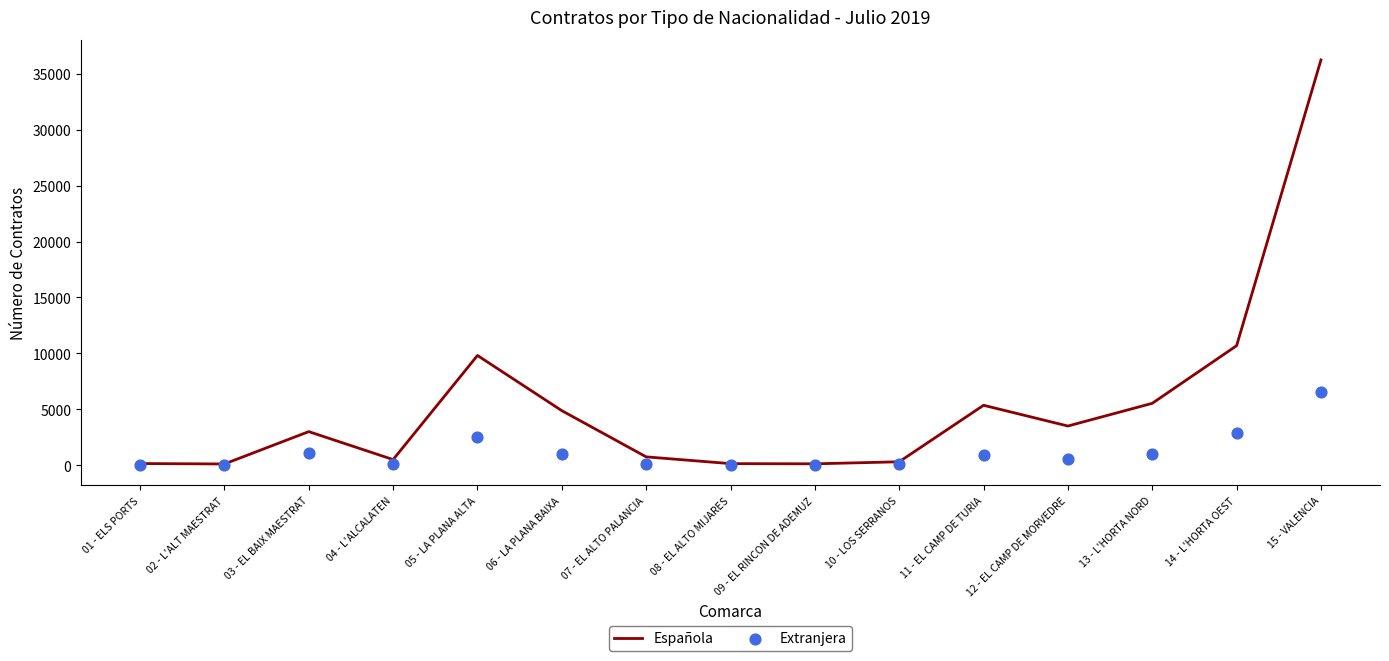

At how many categories does at least one series exceed 21221?

1